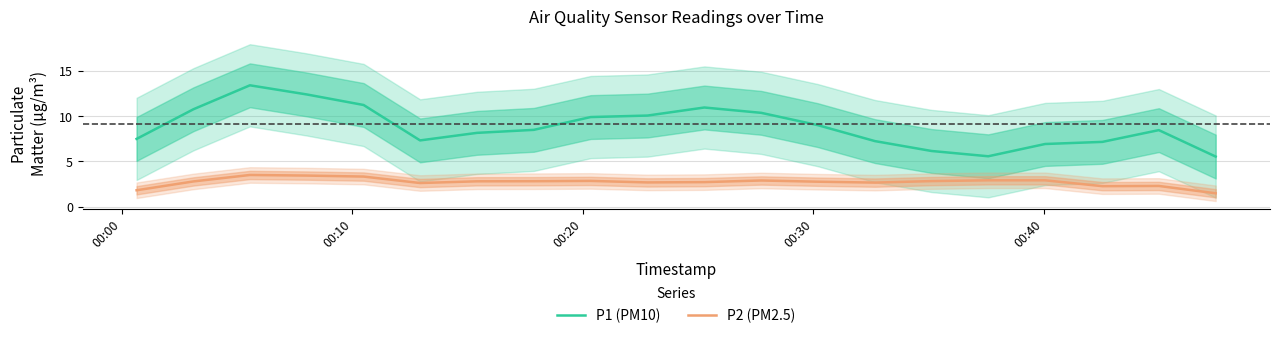

True or false: P2 (PM2.5) and P1 (PM10) intersect in this chart.

False